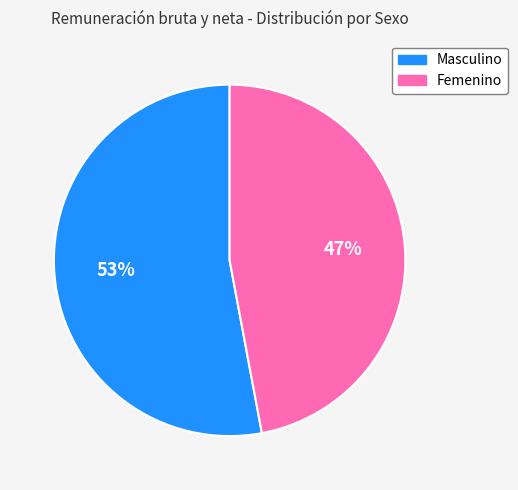

What is the ratio of the value at Femenino to the value at Masculino?

0.9